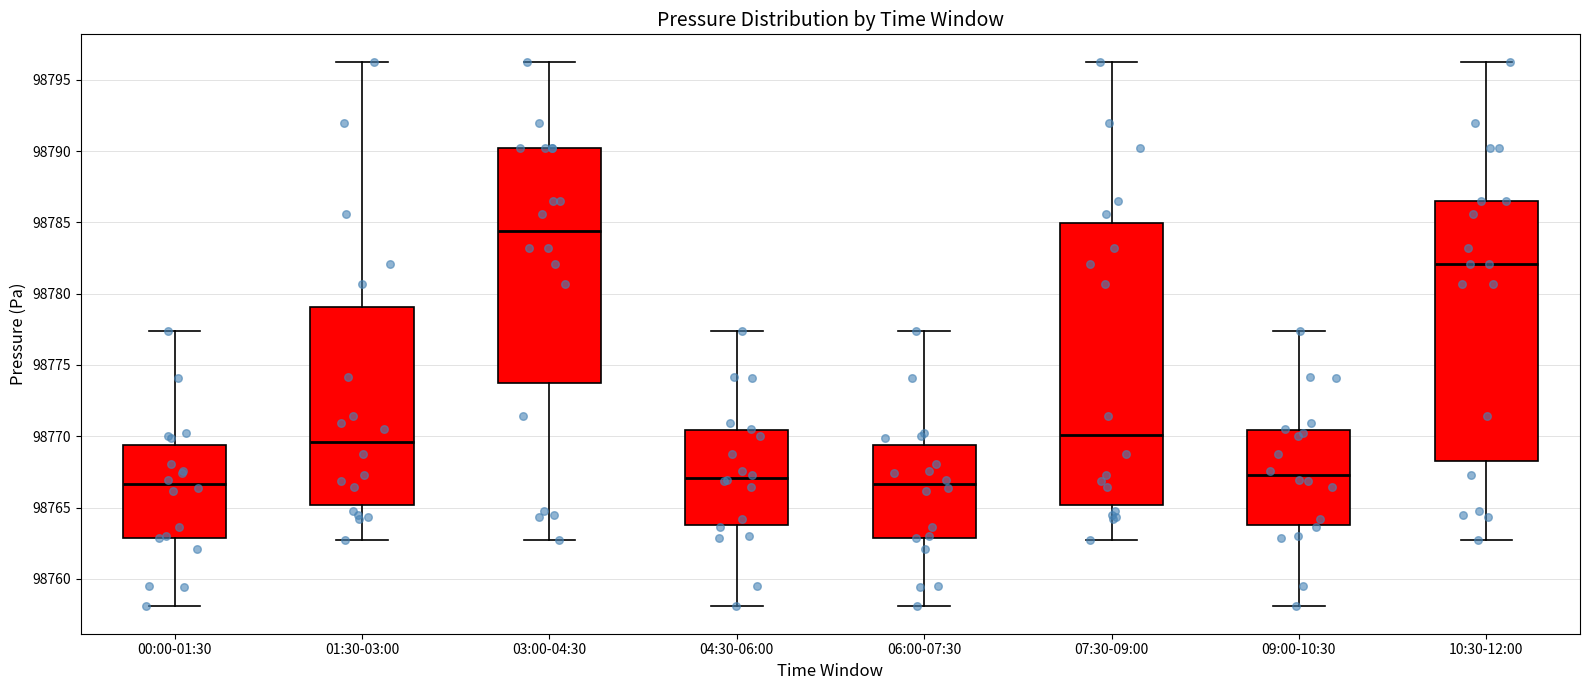

Reading left to right, read every box against the y-axis: the position of its median line, the range the box covers, and the ends of its whiskers. The values are not printed on the chart, so give them approximately, as read against the axis.

00:00-01:30: median 98766.5, box 98763.0 to 98769.5, whiskers 98758.0 to 98777.5
01:30-03:00: median 98769.5, box 98765.0 to 98779.0, whiskers 98762.5 to 98796.5
03:00-04:30: median 98784.5, box 98773.5 to 98790.0, whiskers 98762.5 to 98796.5
04:30-06:00: median 98767.0, box 98764.0 to 98770.5, whiskers 98758.0 to 98777.5
06:00-07:30: median 98766.5, box 98763.0 to 98769.5, whiskers 98758.0 to 98777.5
07:30-09:00: median 98770.0, box 98765.0 to 98785.0, whiskers 98762.5 to 98796.5
09:00-10:30: median 98767.5, box 98764.0 to 98770.5, whiskers 98758.0 to 98777.5
10:30-12:00: median 98782.0, box 98768.5 to 98786.5, whiskers 98762.5 to 98796.5